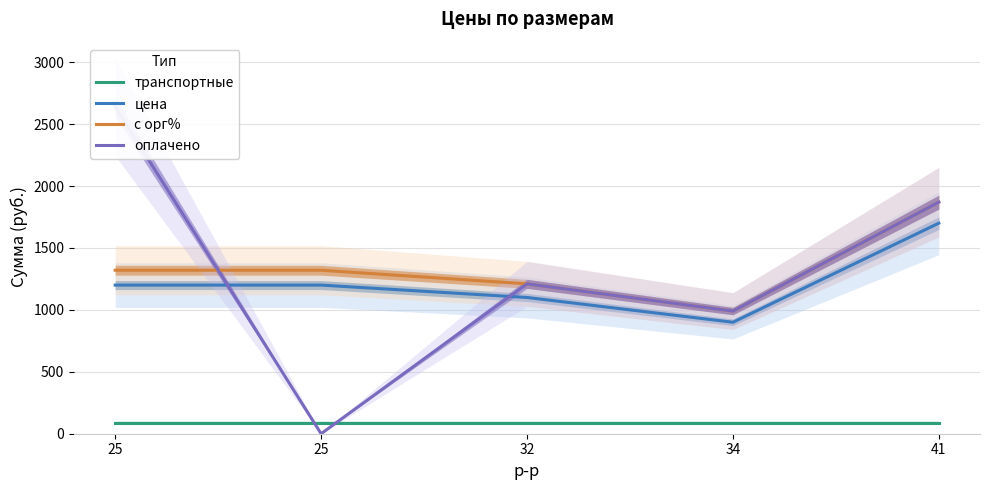

Is it true that с орг% equals 1620.9 at 32?

False